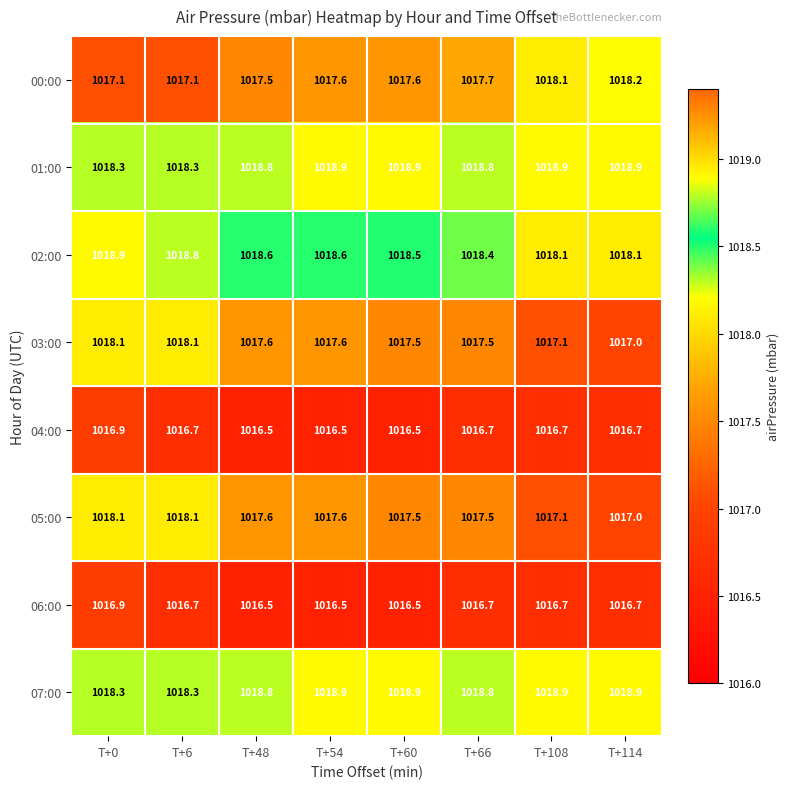

What is the spread (max minus min) of values at T+48?

2.3